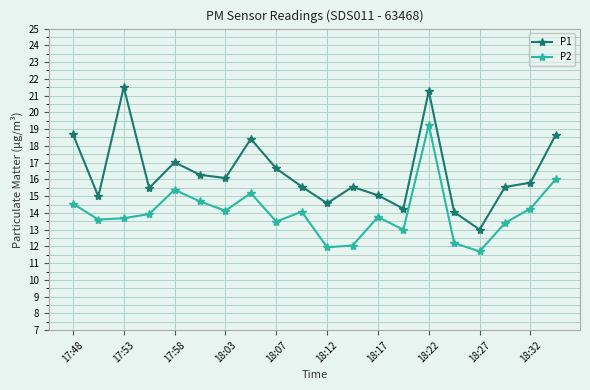

How many interior local valleys does the P1 series have?

6